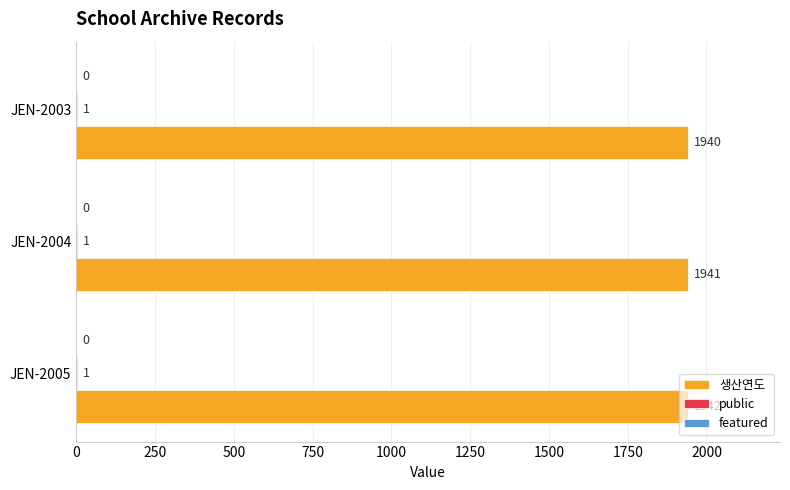

At which category does the chart reach its peak across all series?

JEN-2005